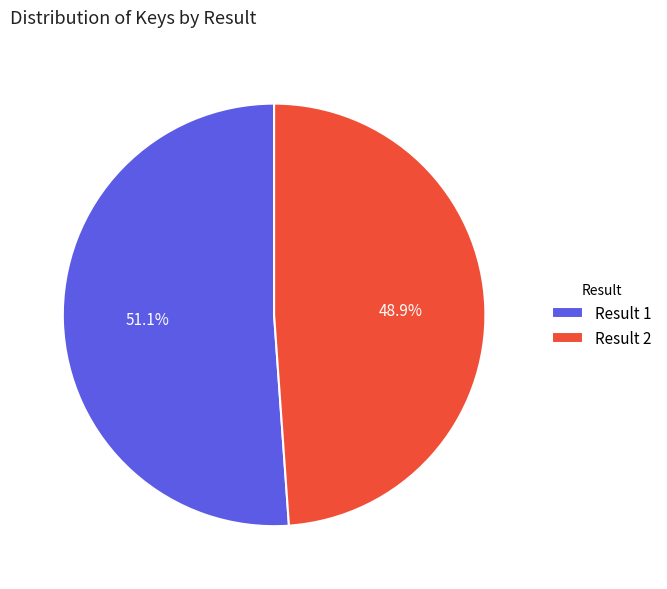

To the nearest percent, what is the difference between the largest and smallest slice percentages?

2%